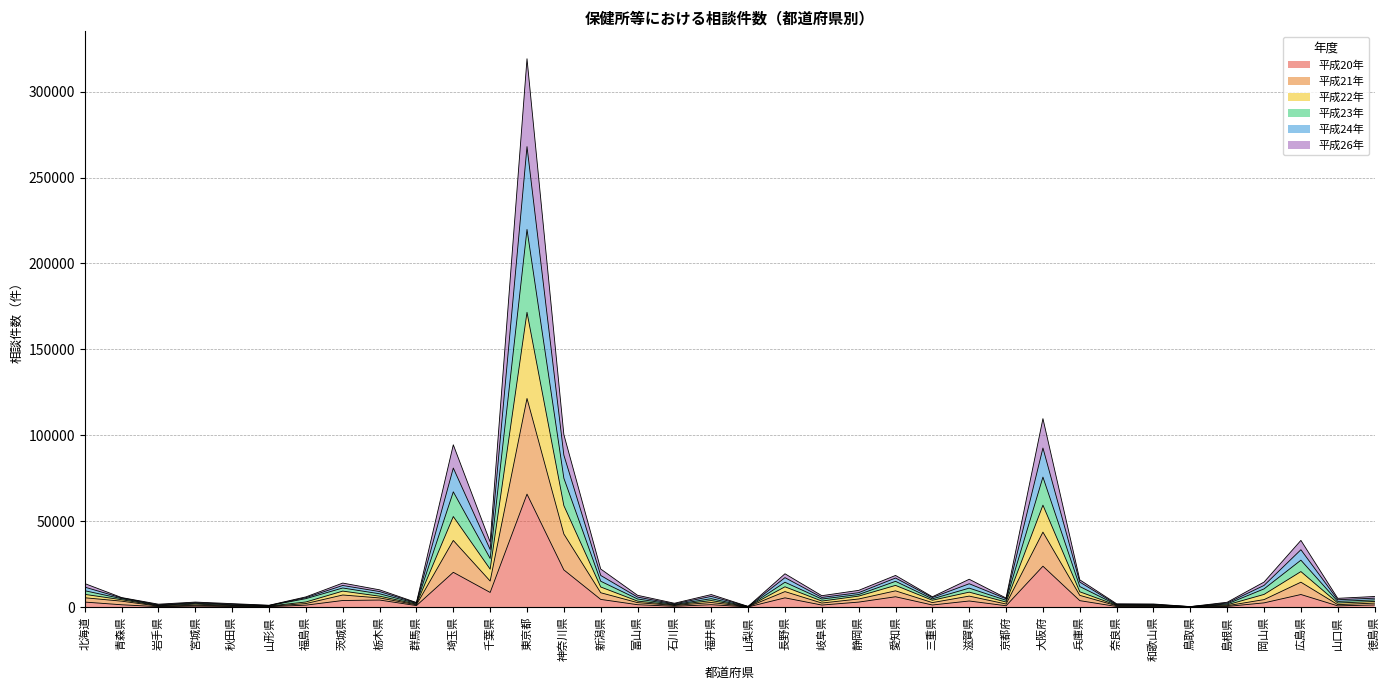

At which category is the sum across all series the highest?

東京都